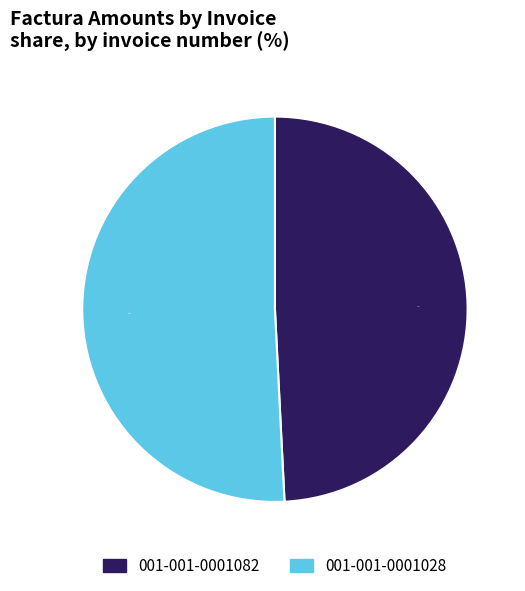

Approximately how many times larger is the value at 001-001-0001028 compared to 001-001-0001082?

1.0